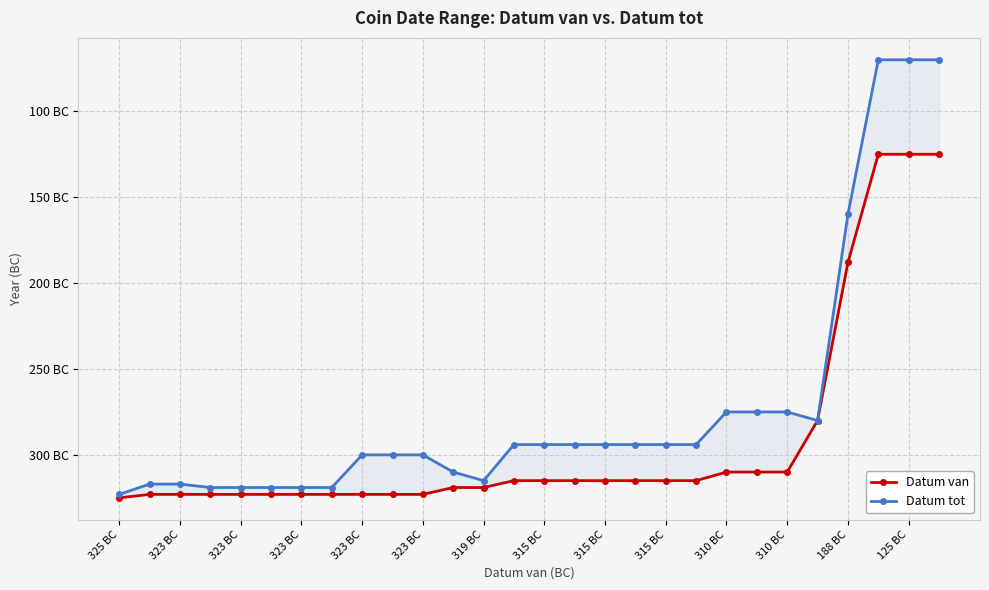

What is the average value of the Datum tot series?

-272